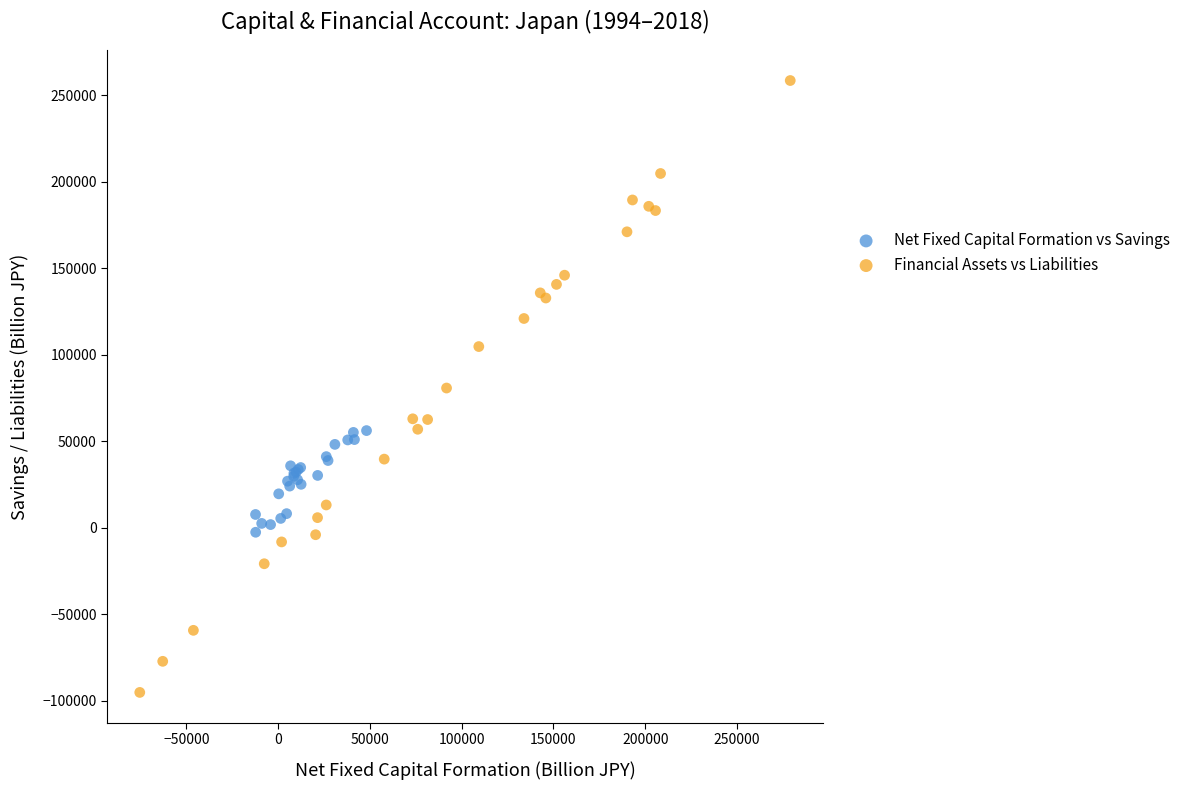

Which series has the largest Y range (max minus min)?

Financial Assets vs Liabilities